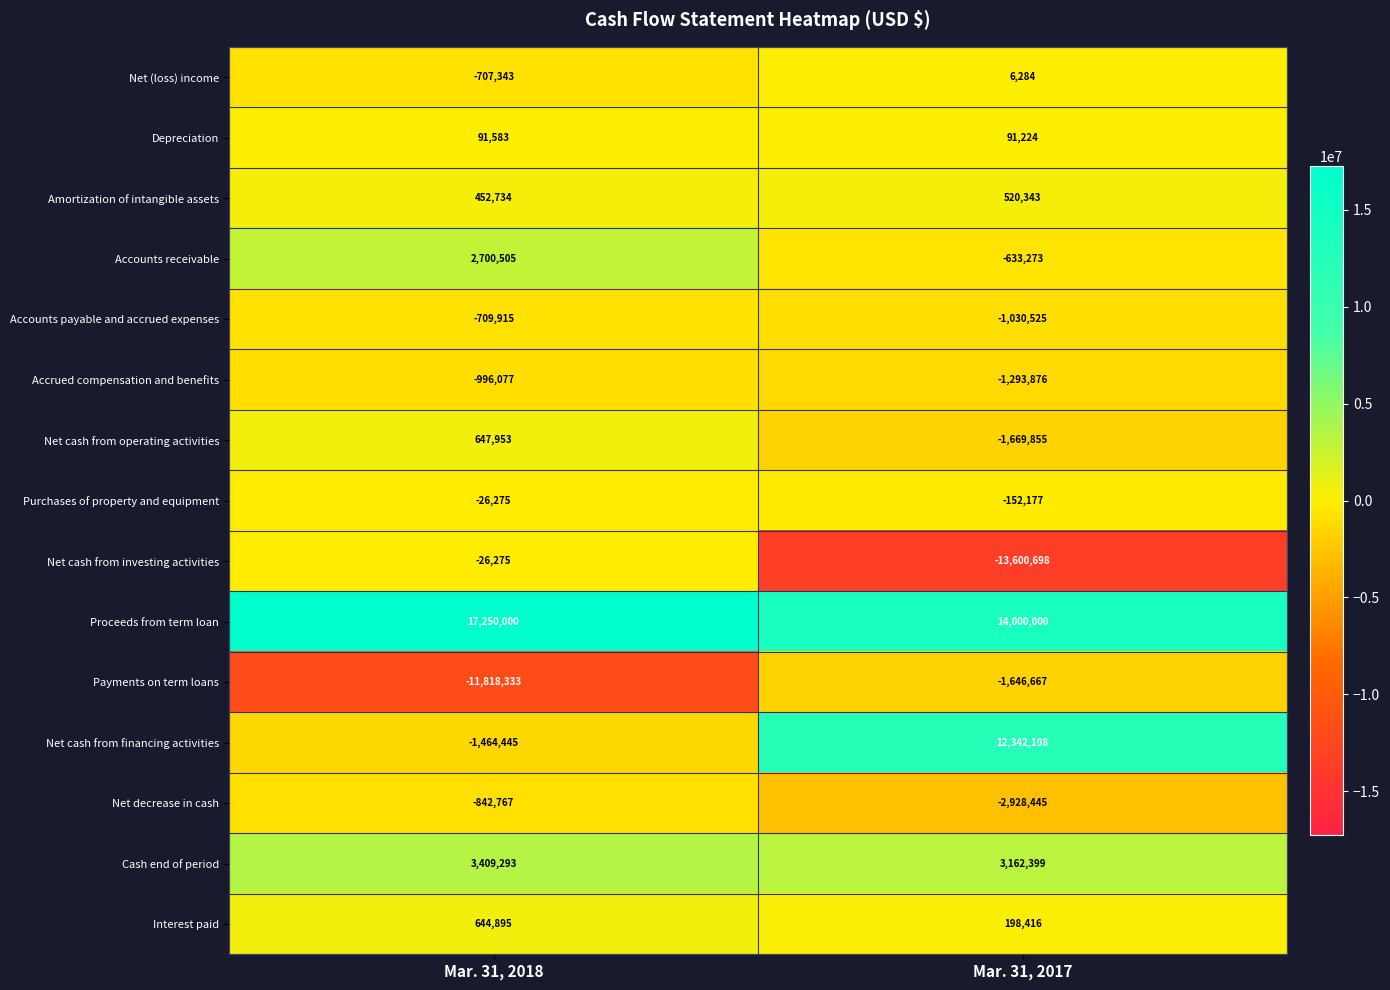

True or false: Proceeds from term loan has a value of 19452359 at Mar. 31, 2017.

False